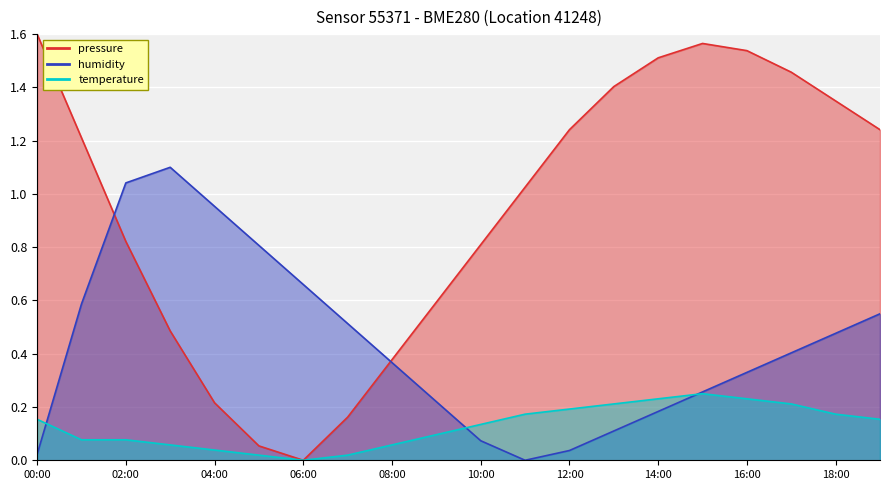

Which series has the largest range (max minus min)?

pressure